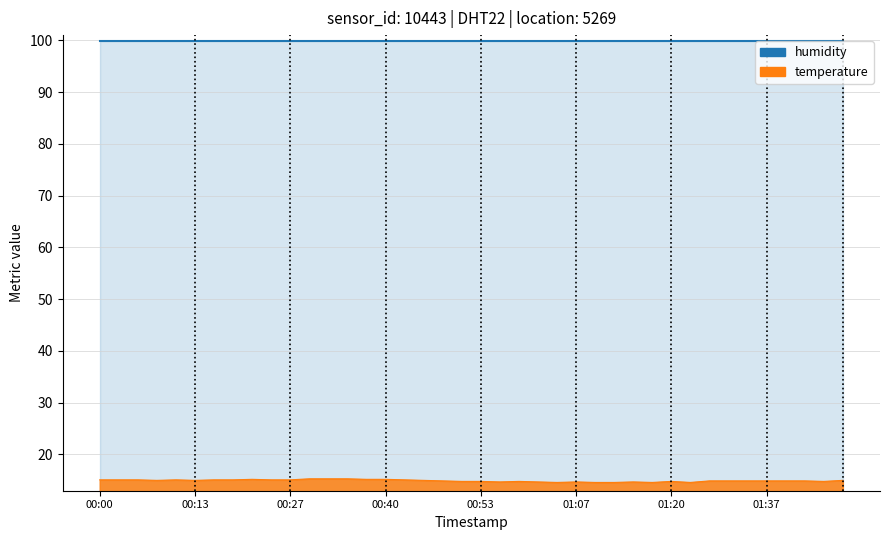

Is the value of temperature_line at 19 greater than the value of humidity_line at 15?

No